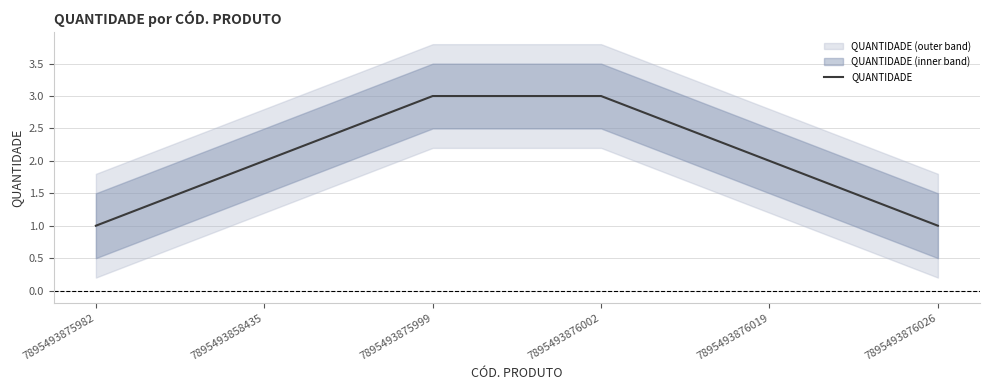

What is the difference between the second highest and minimum values?

2